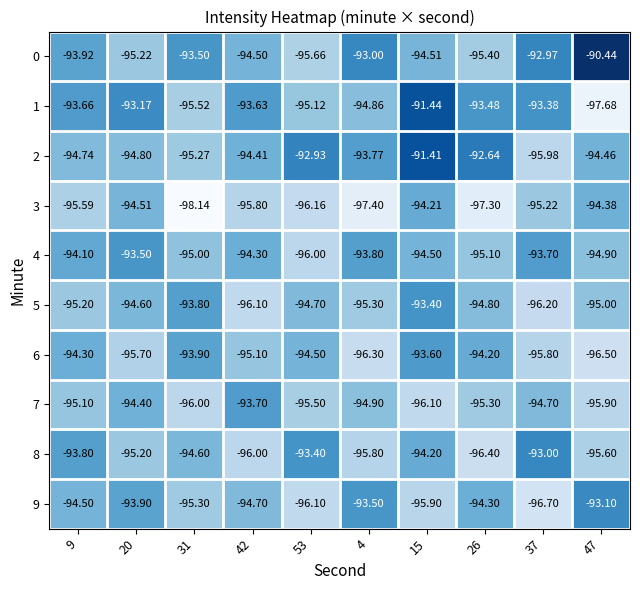

Is the value of 6 at 26 greater than the value of 3 at 37?

Yes